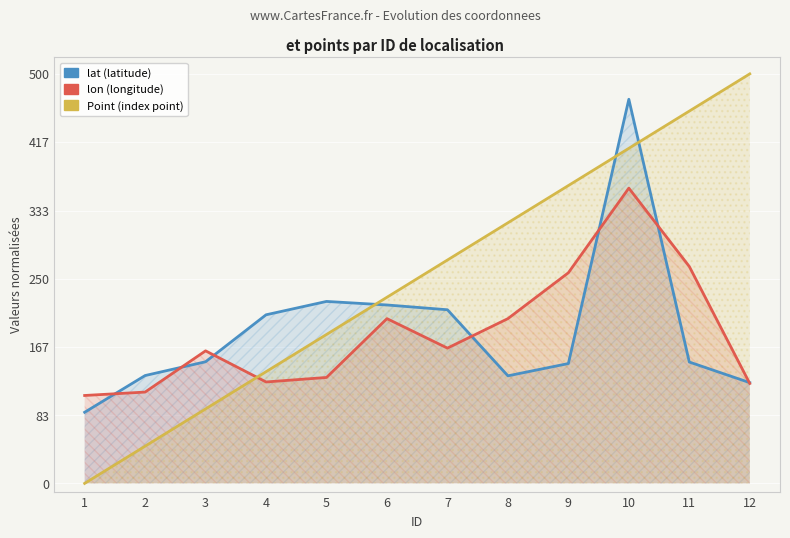

How many values in the Point series are below 272?

6